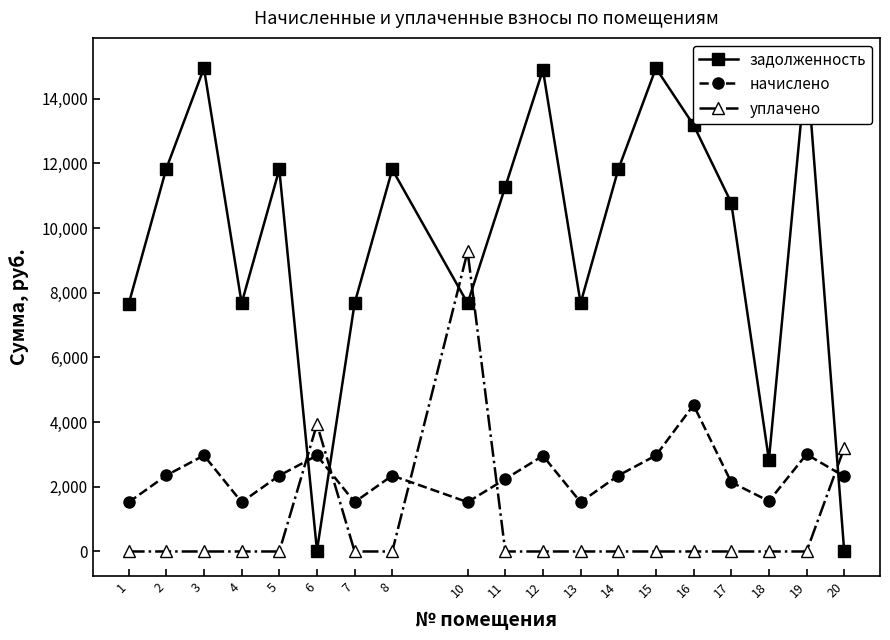

Which has a higher value, 5 or 10?

5